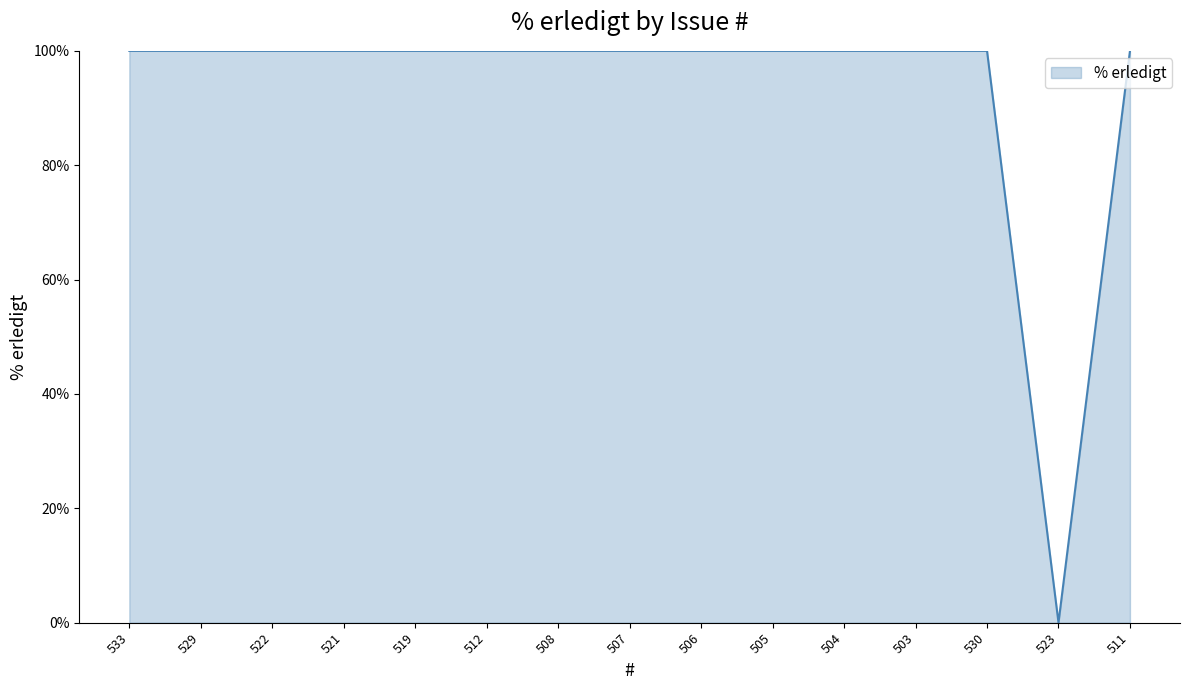

What is the greatest value displayed?

100